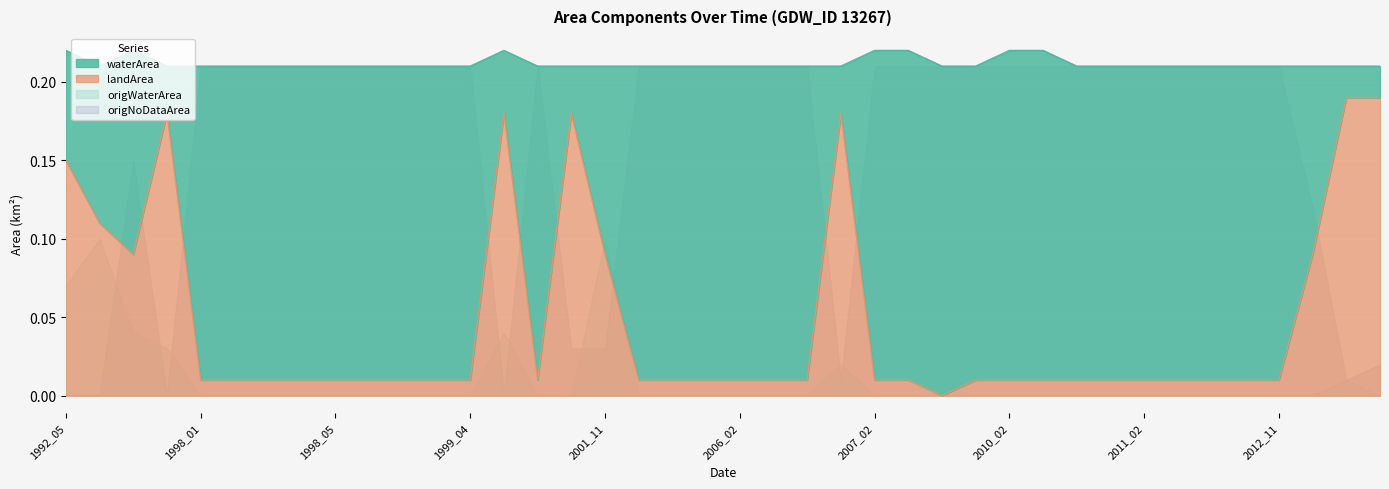

Reading left to right, transcribe all the data shown in this chart.

waterArea: 1992_05=0.1	1992_08=0.1	1992_09=0.1	1993_08=0.0	1998_01=0.2	1998_02=0.2	1998_03=0.2	1998_04=0.2	1998_05=0.2	1999_01=0.2	1999_02=0.2	1999_03=0.2	1999_04=0.2	1999_09=0.0	1999_11=0.2	2000_01=0.0	2001_11=0.1	2001_12=0.2	2005_12=0.2	2006_01=0.2	2006_02=0.2	2006_03=0.2	2006_04=0.2	2006_12=0.0	2007_02=0.2	2007_10=0.2	2007_12=0.2	2010_01=0.2	2010_02=0.2	2010_03=0.2	2010_11=0.2	2011_01=0.2	2011_02=0.2	2011_03=0.2	2011_11=0.2	2012_02=0.2	2012_11=0.2	2015_01=0.1	2017_12=0.0	2020_01=0.0
landArea: 1992_05=0.1	1992_08=0.1	1992_09=0.1	1993_08=0.2	1998_01=0.0	1998_02=0.0	1998_03=0.0	1998_04=0.0	1998_05=0.0	1999_01=0.0	1999_02=0.0	1999_03=0.0	1999_04=0.0	1999_09=0.2	1999_11=0.0	2000_01=0.2	2001_11=0.1	2001_12=0.0	2005_12=0.0	2006_01=0.0	2006_02=0.0	2006_03=0.0	2006_04=0.0	2006_12=0.2	2007_02=0.0	2007_10=0.0	2007_12=0.0	2010_01=0.0	2010_02=0.0	2010_03=0.0	2010_11=0.0	2011_01=0.0	2011_02=0.0	2011_03=0.0	2011_11=0.0	2012_02=0.0	2012_11=0.0	2015_01=0.1	2017_12=0.2	2020_01=0.2
origWaterArea: 1992_05=0.1	1992_08=0.1	1992_09=0.0	1993_08=0.0	1998_01=0.0	1998_02=0.0	1998_03=0.0	1998_04=0.0	1998_05=0.0	1999_01=0.0	1999_02=0.0	1999_03=0.0	1999_04=0.0	1999_09=0.0	1999_11=0.0	2000_01=0.0	2001_11=0.1	2001_12=0.0	2005_12=0.0	2006_01=0.0	2006_02=0.0	2006_03=0.0	2006_04=0.0	2006_12=0.0	2007_02=0.0	2007_10=0.0	2007_12=0.0	2010_01=0.0	2010_02=0.0	2010_03=0.0	2010_11=0.0	2011_01=0.0	2011_02=0.0	2011_03=0.0	2011_11=0.0	2012_02=0.0	2012_11=0.0	2015_01=0.0	2017_12=0.0	2020_01=0.0
origNoDataArea: 1992_05=0.0	1992_08=0.0	1992_09=0.1	1993_08=0.0	1998_01=0.2	1998_02=0.2	1998_03=0.2	1998_04=0.2	1998_05=0.2	1999_01=0.2	1999_02=0.2	1999_03=0.2	1999_04=0.2	1999_09=0.0	1999_11=0.2	2000_01=0.0	2001_11=0.0	2001_12=0.2	2005_12=0.2	2006_01=0.2	2006_02=0.2	2006_03=0.2	2006_04=0.2	2006_12=0.0	2007_02=0.2	2007_10=0.2	2007_12=0.2	2010_01=0.2	2010_02=0.2	2010_03=0.2	2010_11=0.2	2011_01=0.2	2011_02=0.2	2011_03=0.2	2011_11=0.2	2012_02=0.2	2012_11=0.2	2015_01=0.1	2017_12=0.0	2020_01=0.0